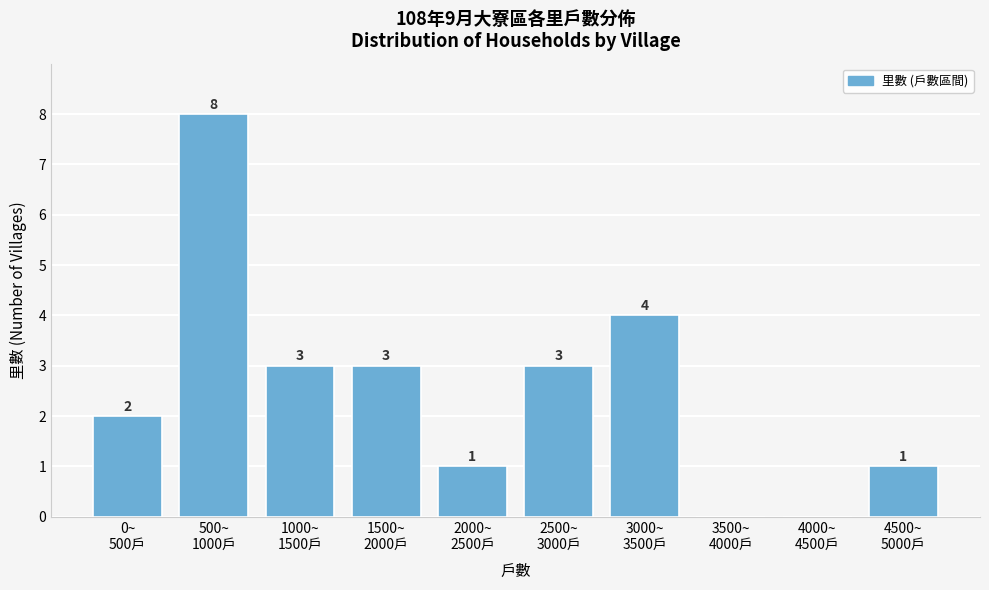

What is the sum of all values?

25